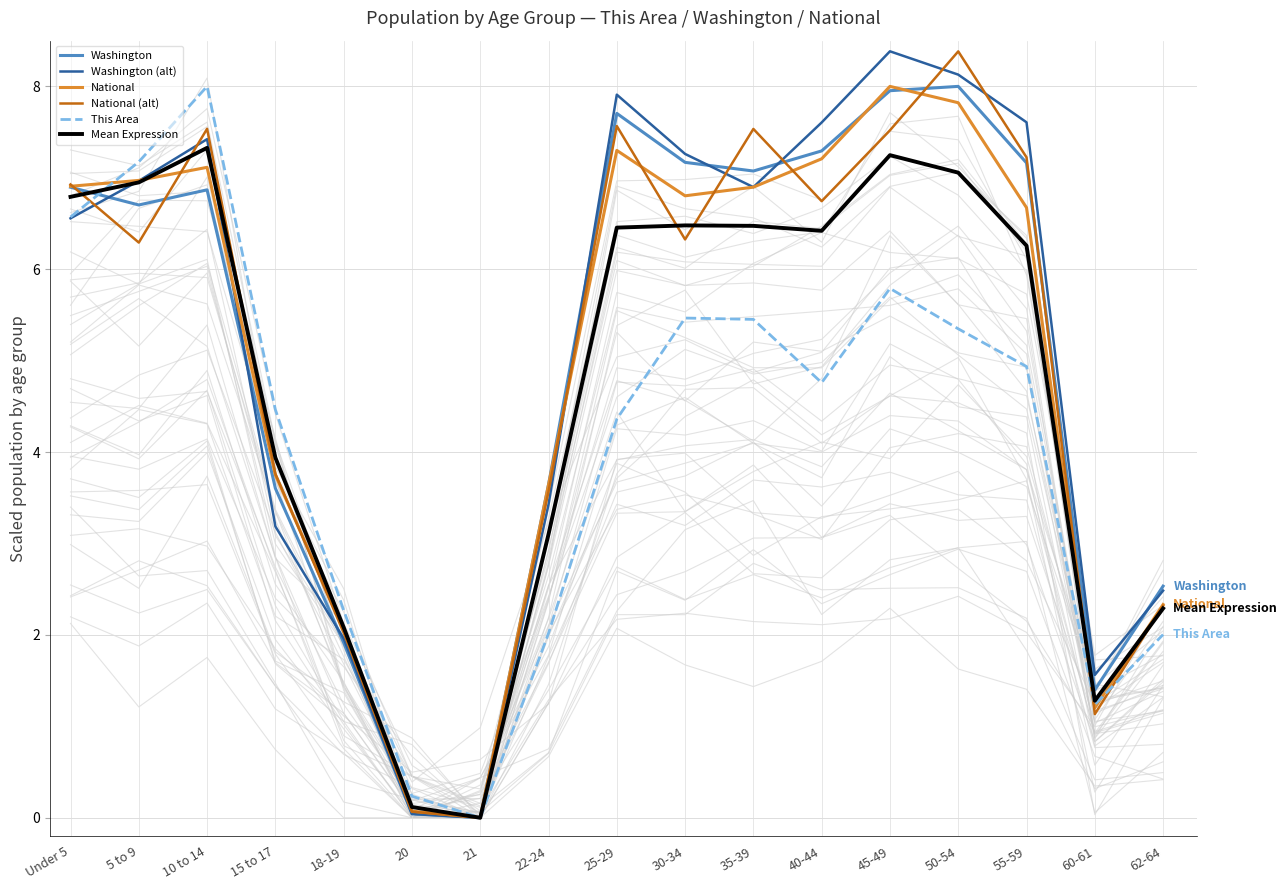

What is the sum of all Washington (alt) values?

87.4